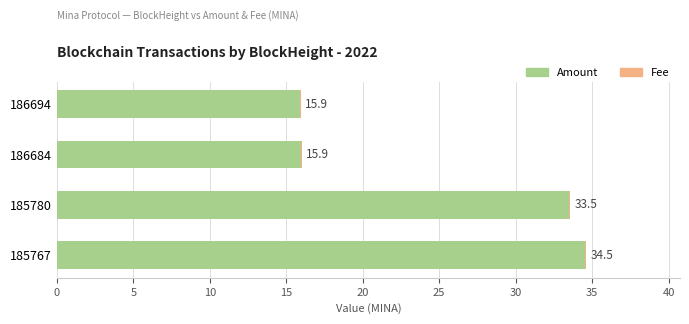

True or false: Amount has a value of 33.5 at 185780.

True